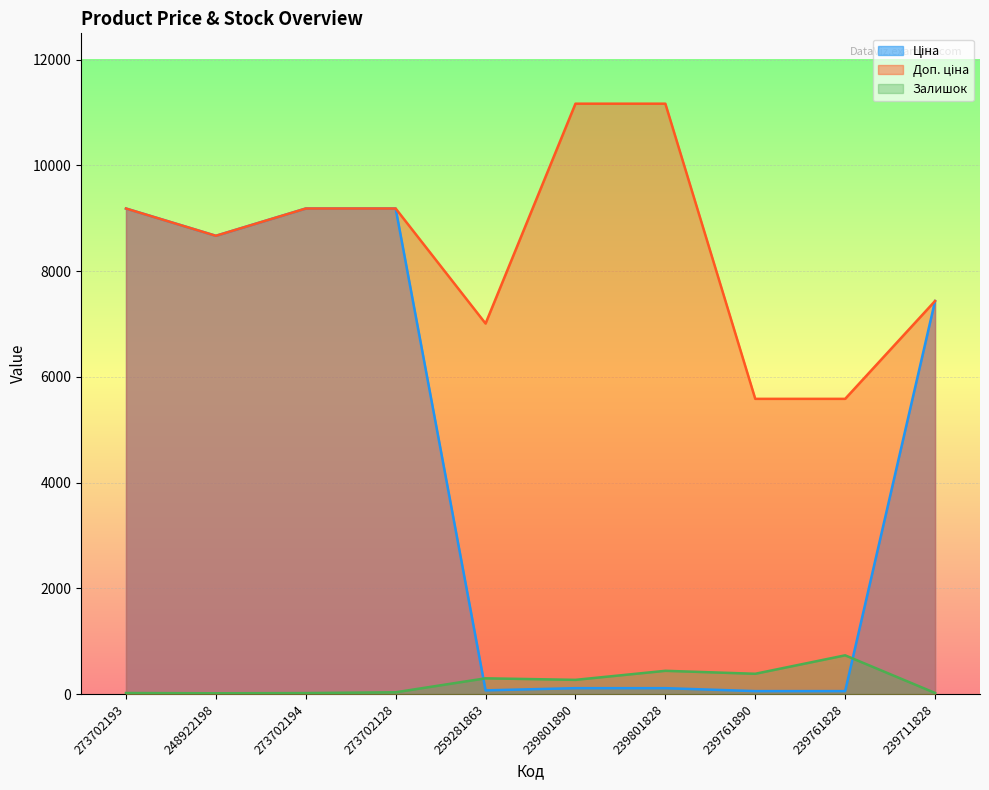

True or false: Залишок has a value of 733.0 at 239761828.

True